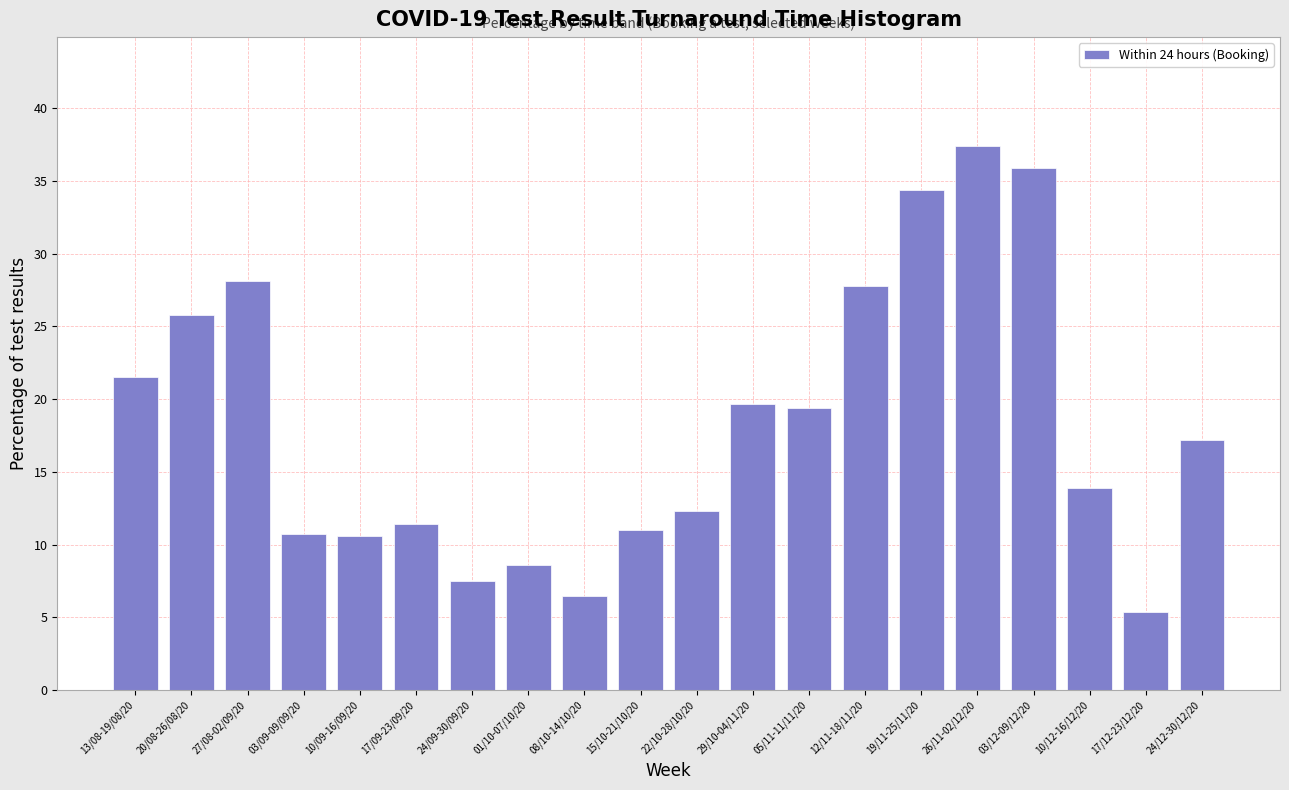

What is the label of the 13th bar from the left?

05/11-11/11/20